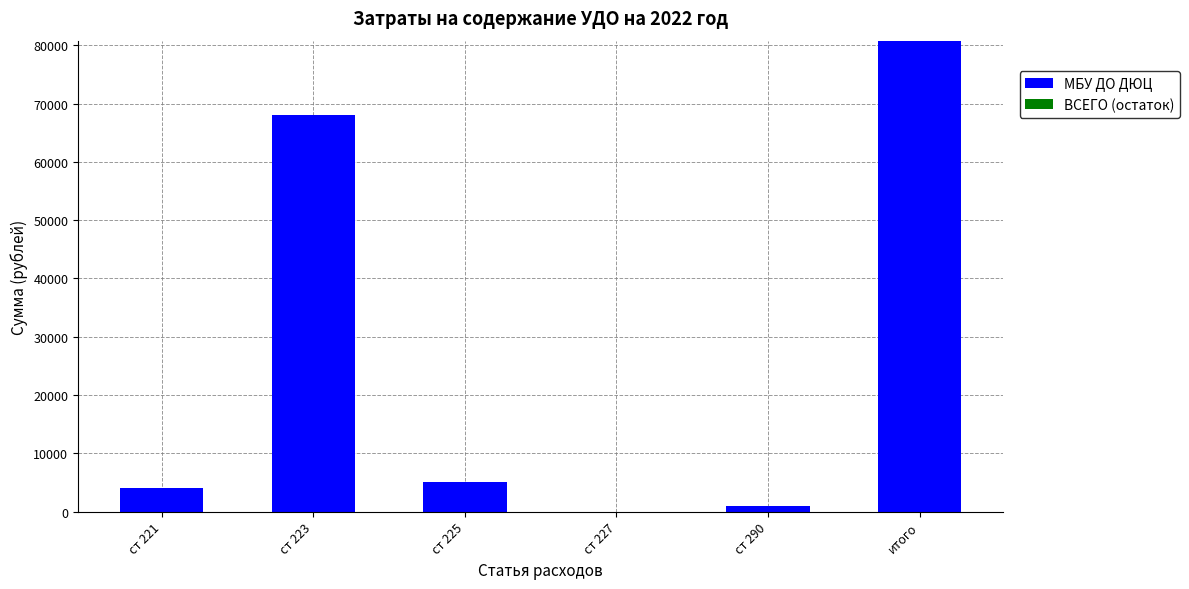

Where is the data nearest to the value 40400?

ст 223